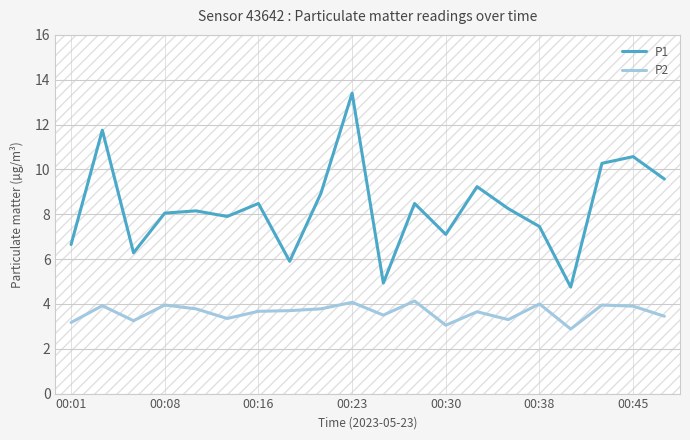

True or false: P1 and P2 cross at least once.

False